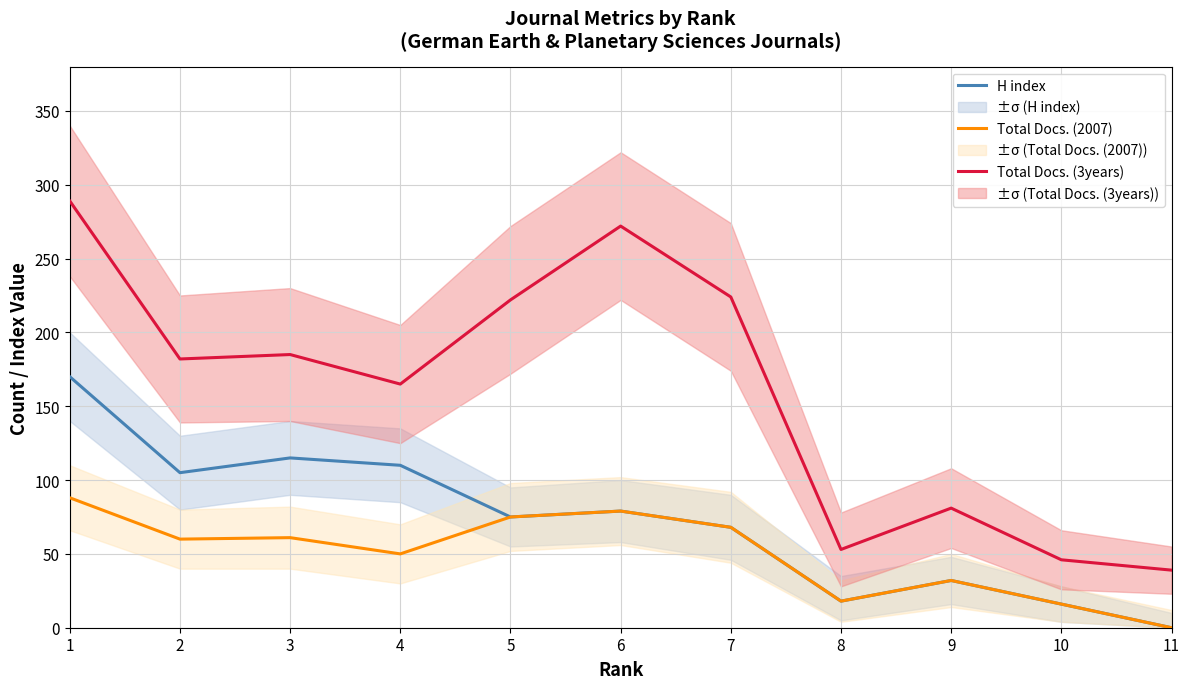

True or false: H index and Total Docs. (2007) intersect in this chart.

False